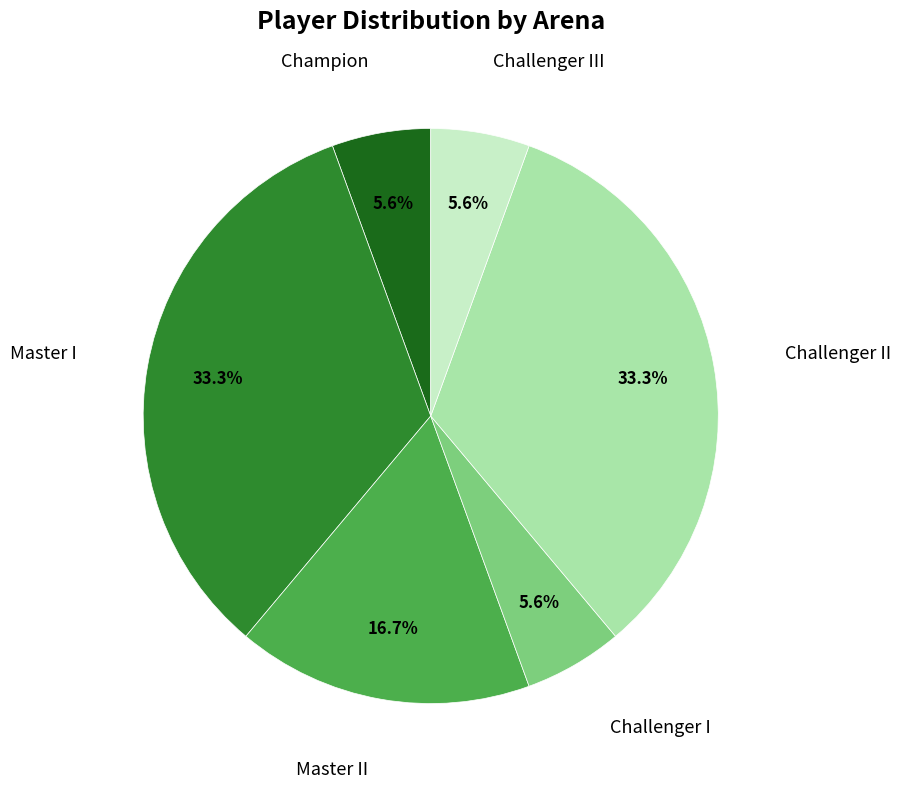

Is it true that Challenger II is 41% of the pie?

False